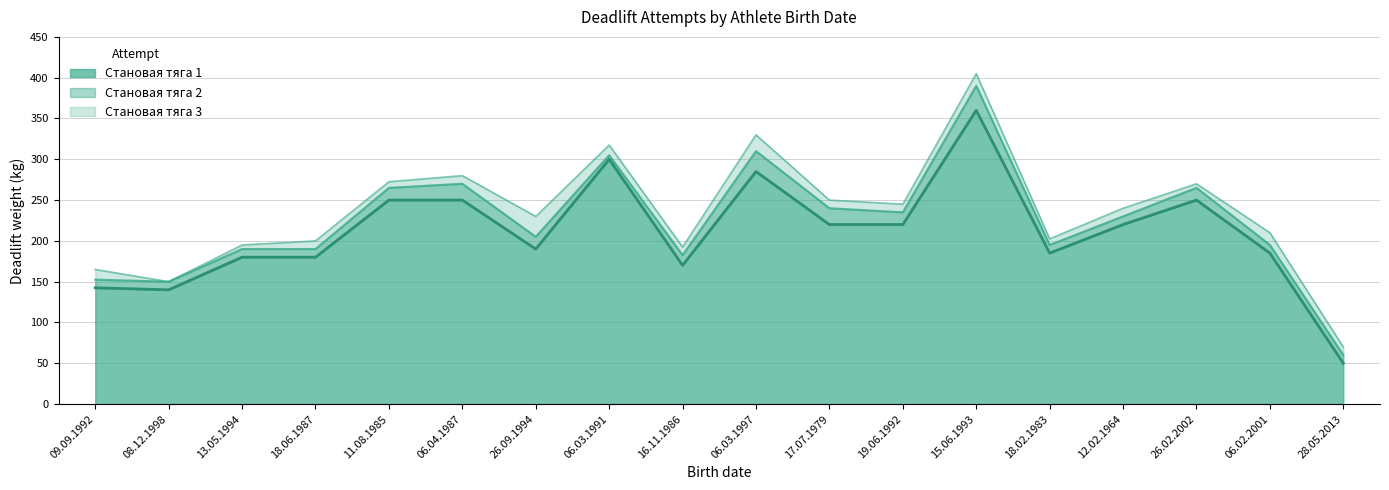

How many values in the Становая тяга 2 series are below 230?

9